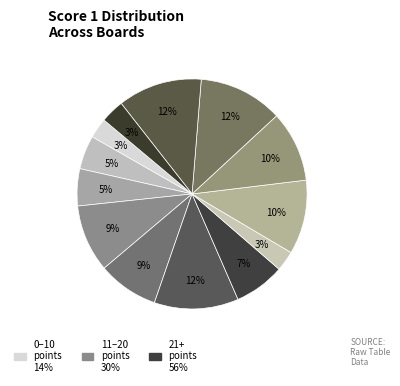

How many slices are in this pie chart?

13